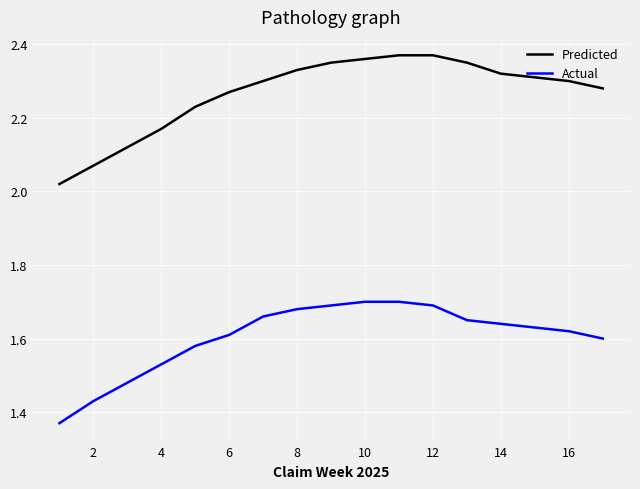

Reading left to right, list all the values displayed in this chart.

13-Week Average IUR: 2.0	2.1	2.1	2.2	2.2	2.3	2.3	2.3	2.4	2.4	2.4	2.4	2.4	2.3	2.3	2.3	2.3
Avg. Rate During Past 2-Years: 1.4	1.4	1.5	1.5	1.6	1.6	1.7	1.7	1.7	1.7	1.7	1.7	1.6	1.6	1.6	1.6	1.6